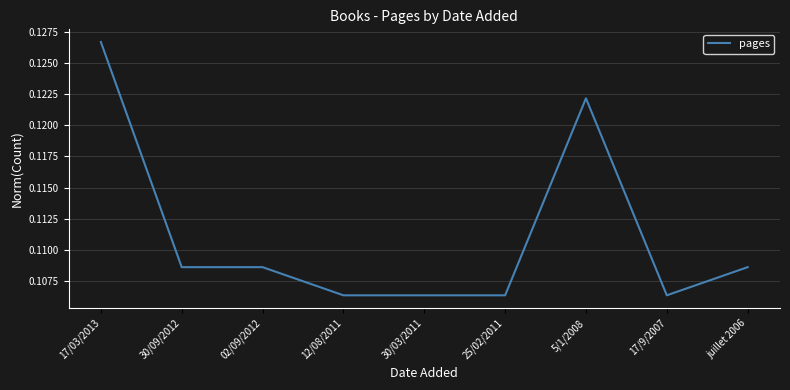

Which label corresponds to the largest value in the chart?

17/03/2013